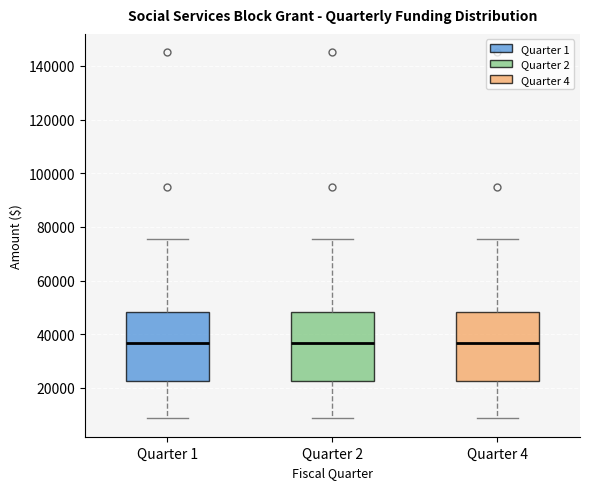

Reading left to right, transcribe this box plot: for each box, give where its median line is, the range the box spans, and where its two whiskers end, as read against the y-axis. The values are not printed on the chart, so give them approximately, as read against the axis.

Quarter 1: median 36000, box 22000 to 48000, whiskers 8000 to 76000
Quarter 2: median 36000, box 22000 to 48000, whiskers 8000 to 76000
Quarter 4: median 36000, box 22000 to 48000, whiskers 8000 to 76000